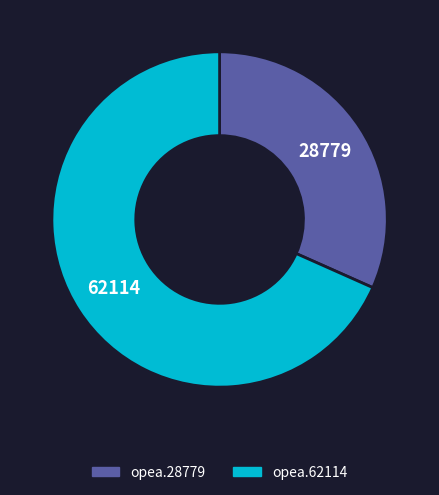

Is opea.62114 the majority of the pie?

Yes